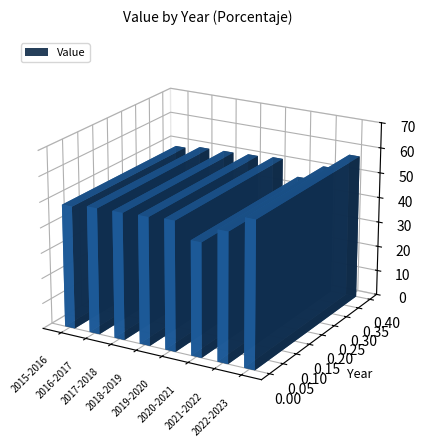

Rank the categories by value from highest to lowest.

2022-2023, 2019-2020, 2021-2022, 2018-2019, 2017-2018, 2016-2017, 2015-2016, 2020-2021